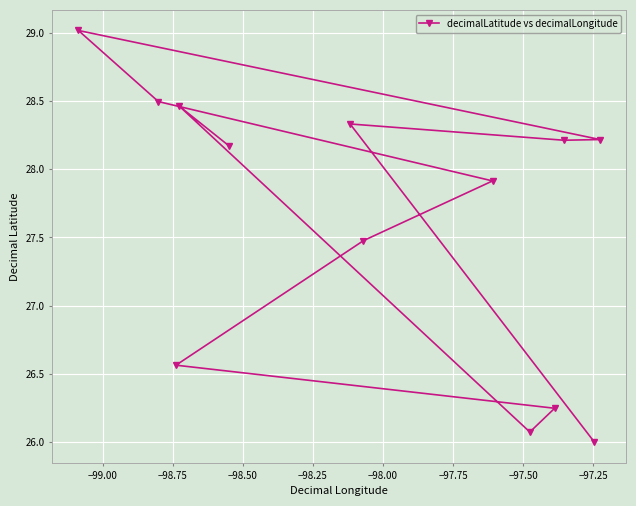

What is the smallest value displayed?

26.0